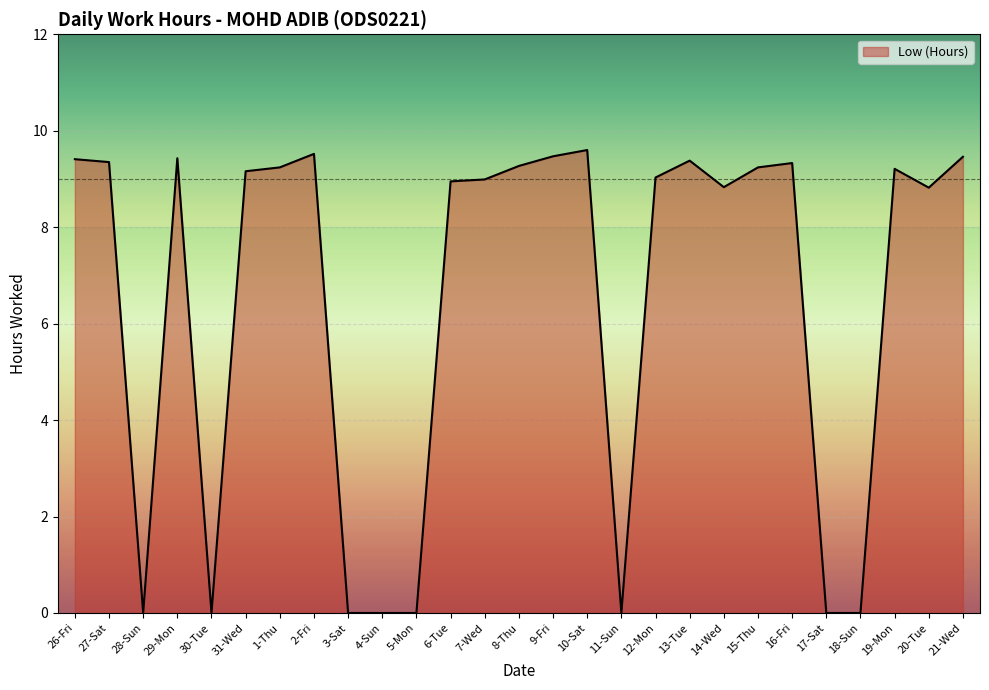

What is the maximum value shown in the chart?

9.6